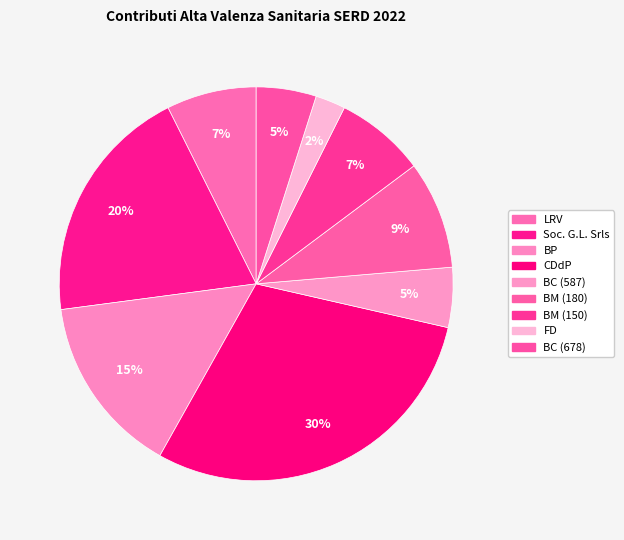

Does BP account for over 50% of the chart?

No